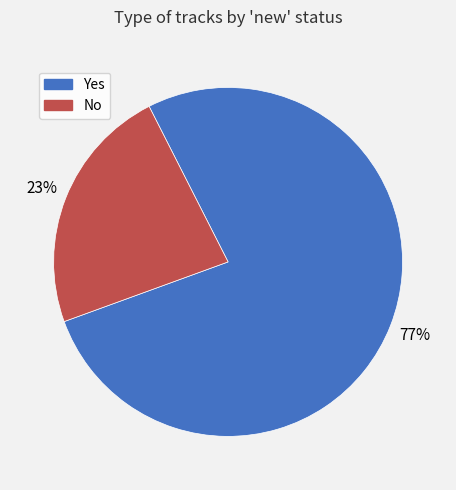

Which slice is the smallest?

No